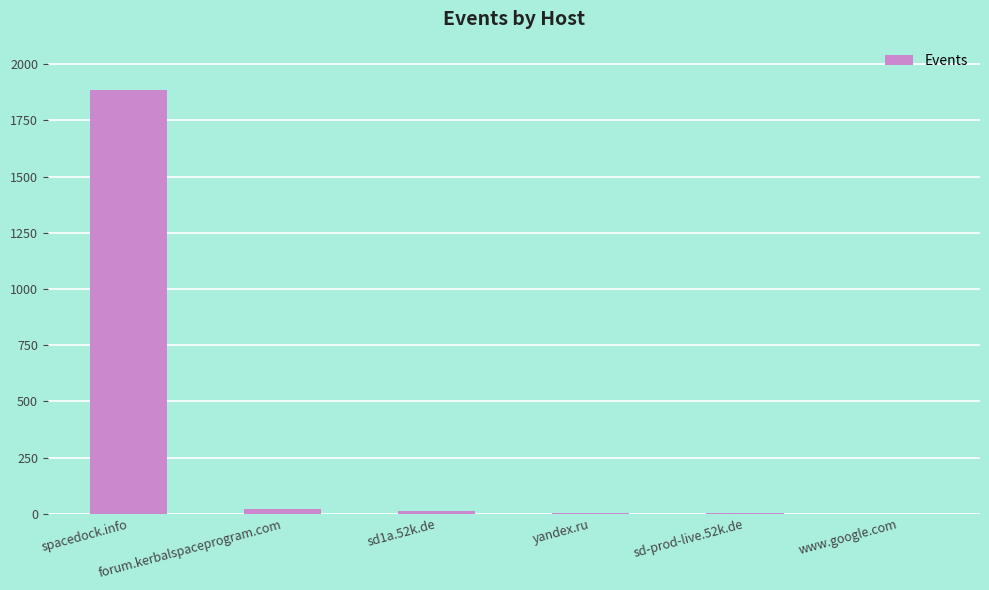

At which label does the data first exceed 14?

spacedock.info